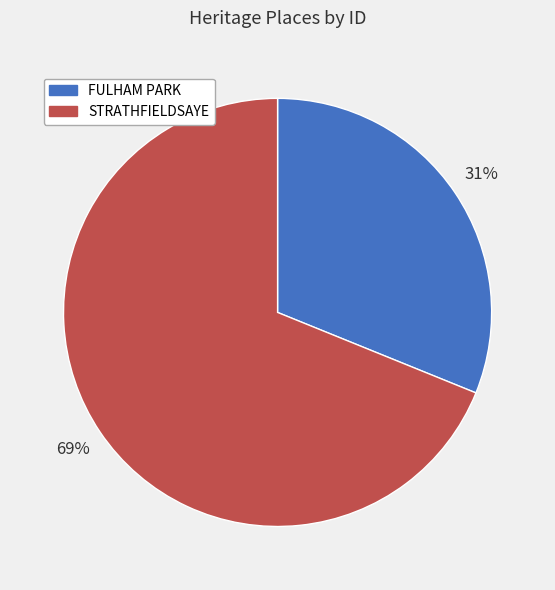

To the nearest percent, what percentage of the pie is FULHAM PARK?

31%